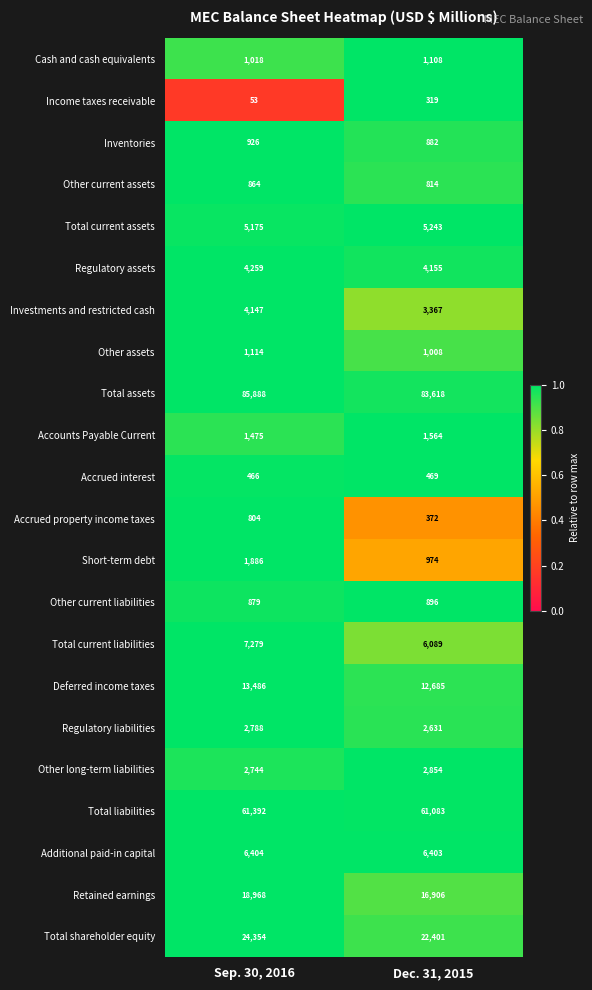

At which label is Total shareholder equity closest to 23377?

Dec. 31, 2015